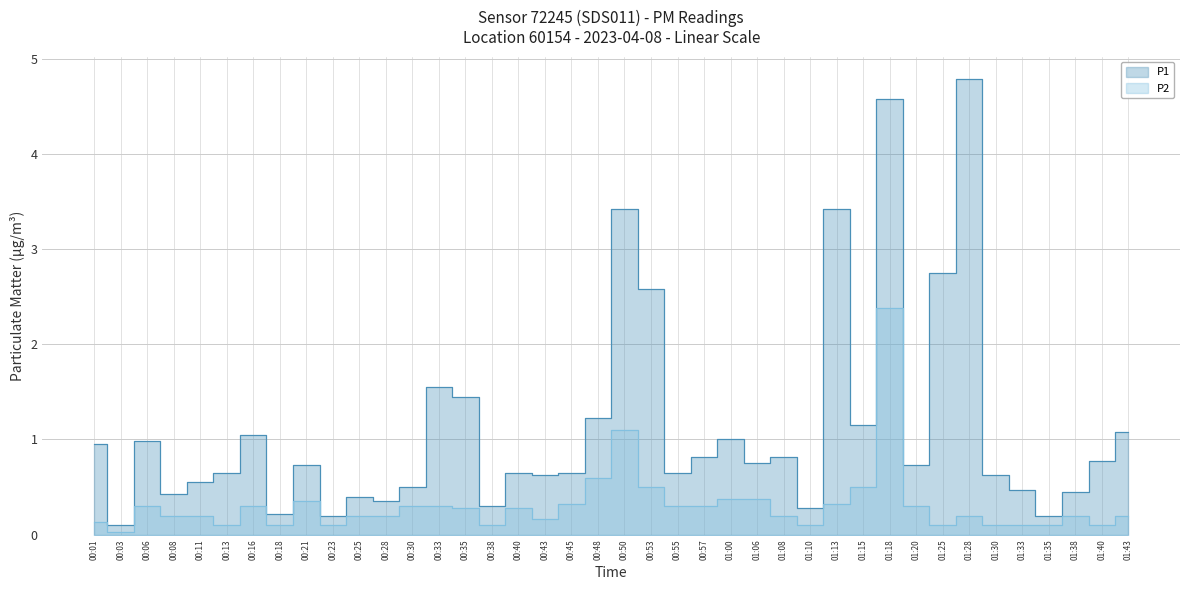

How many interior local valleys does the P2 series have?

9